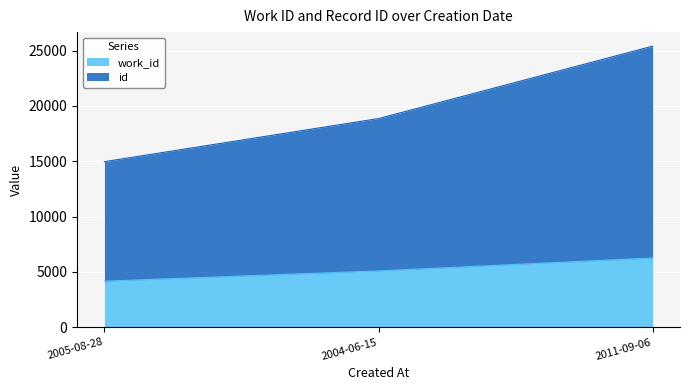

Is the value of id at 2011-09-06 greater than the value of work_id at 2005-08-28?

Yes